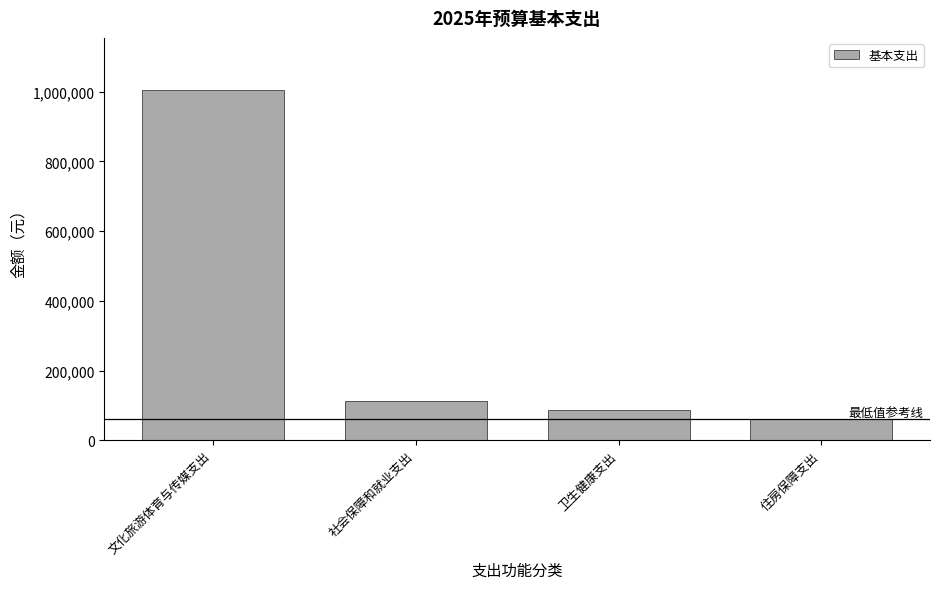

Rank the categories by value from highest to lowest.

文化旅游体育与传媒支出, 社会保障和就业支出, 卫生健康支出, 住房保障支出